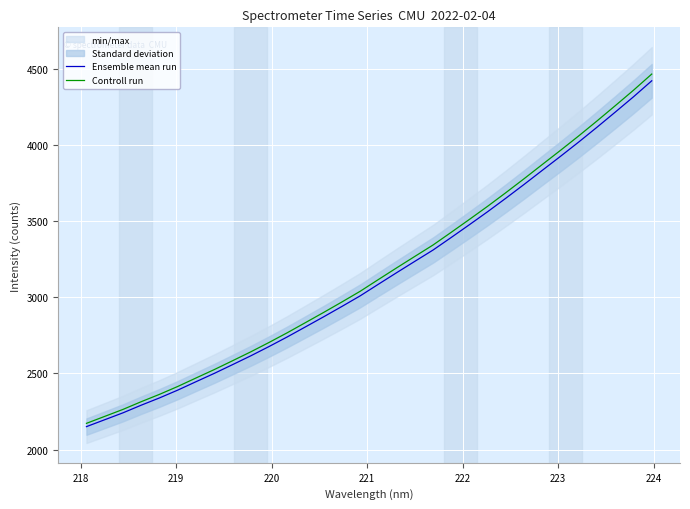

Rank the series by their maximum value, from highest to lowest.

Controll run, Ensemble mean run